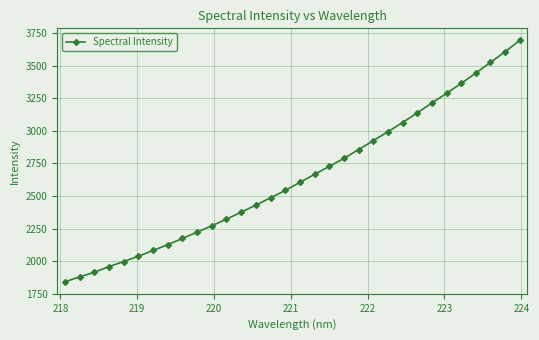

What is the minimum value shown in the chart?

1842.4